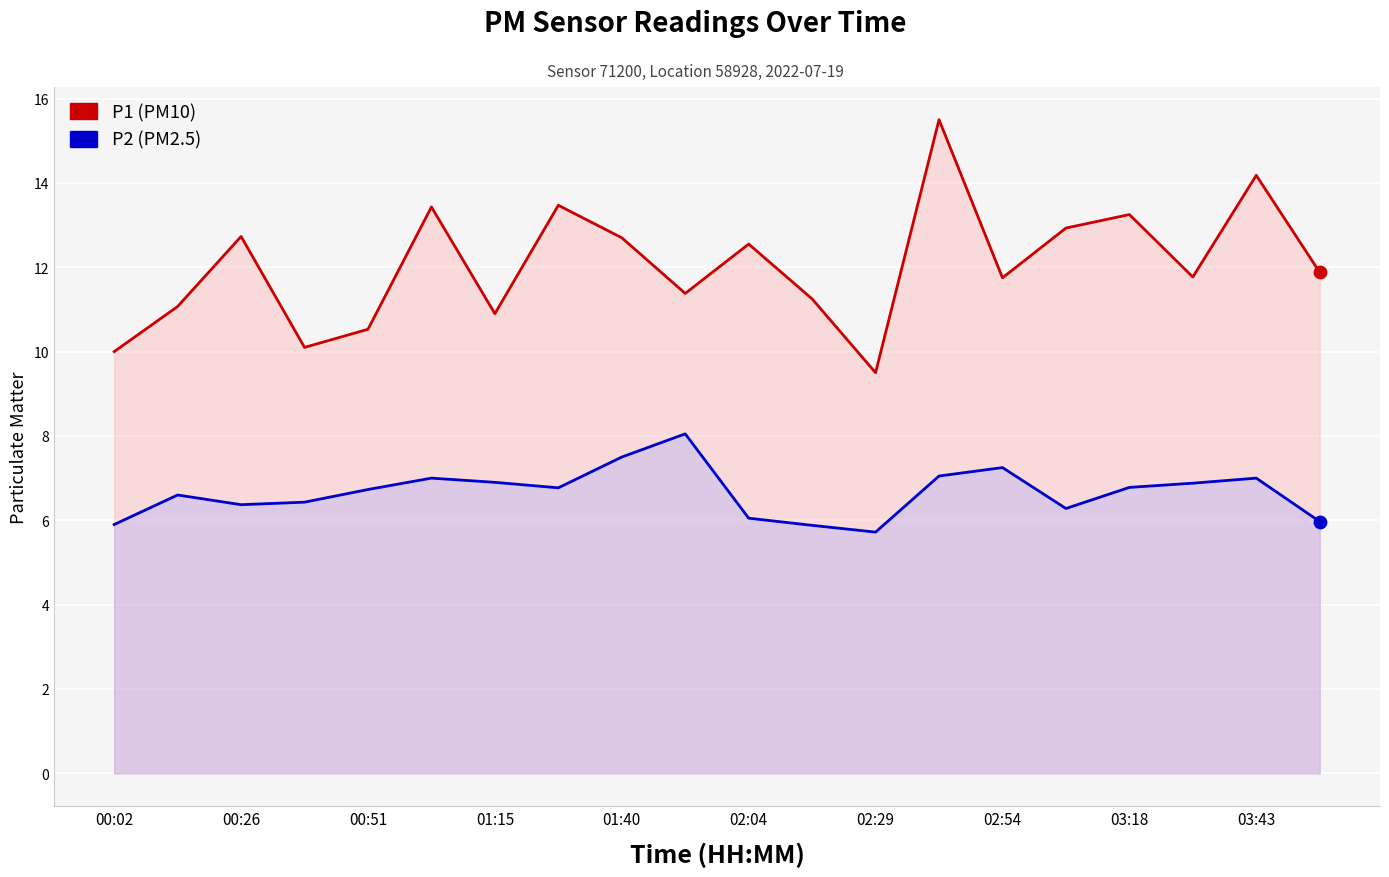

Which series has the largest total across all categories?

P1